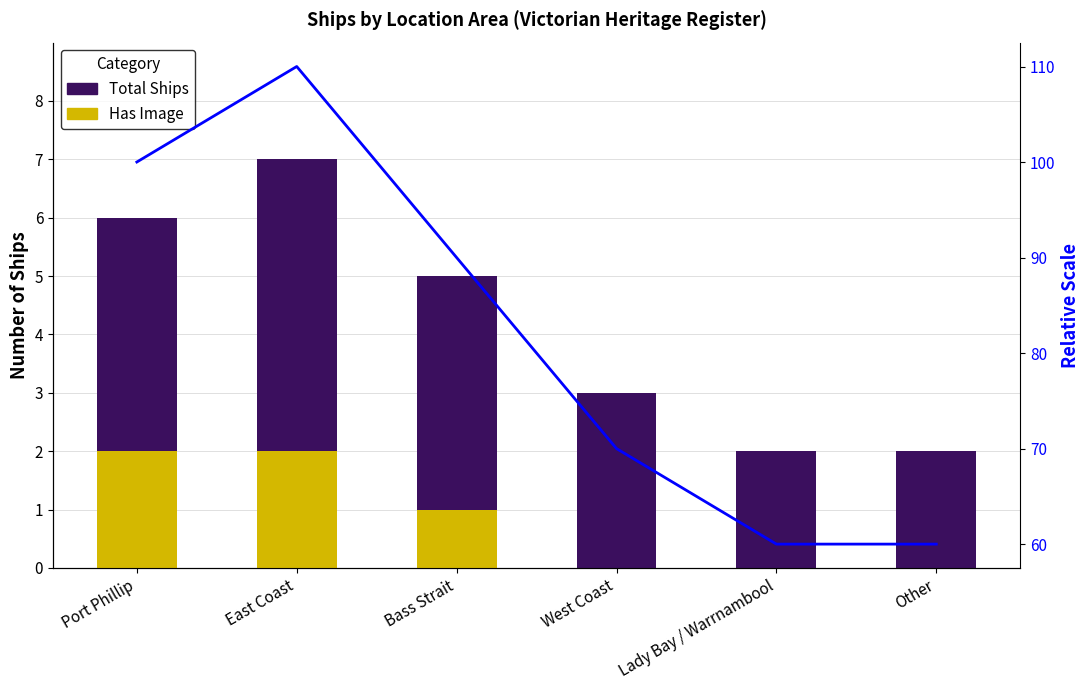

What is the difference between the highest and lowest values at Other?

60